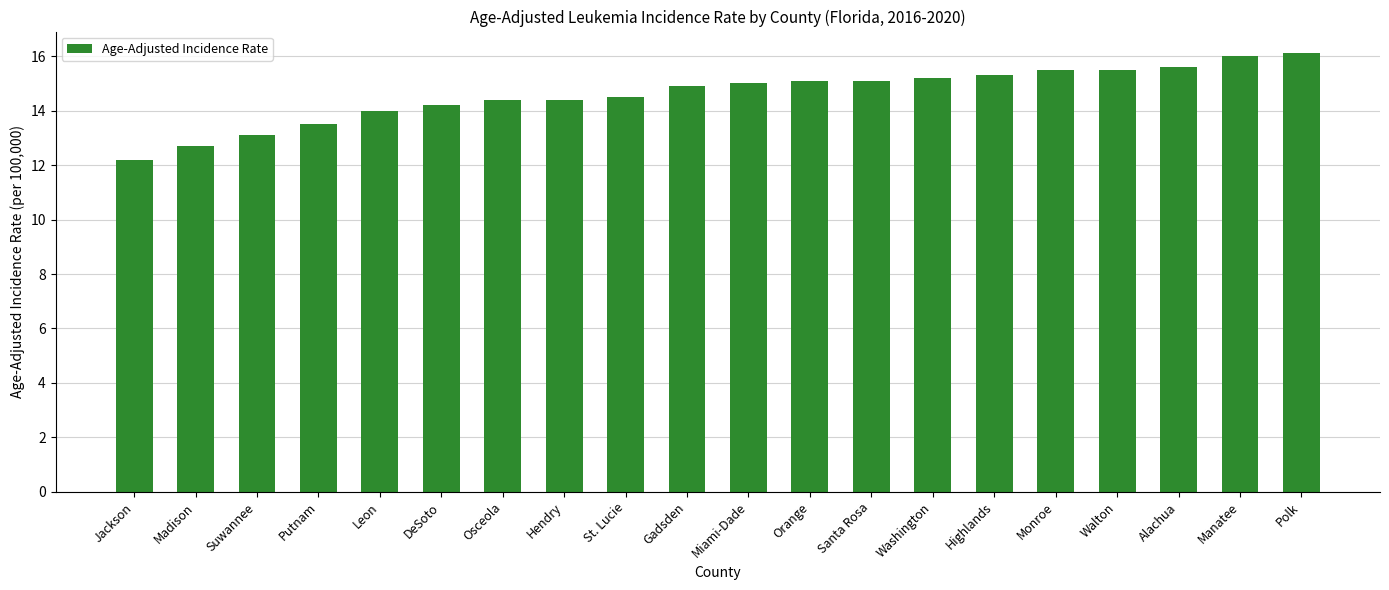

Reading left to right, what are all the values shown in this chart?

Jackson=12.2	Madison=12.7	Suwannee=13.1	Putnam=13.5	Leon=14.0	DeSoto=14.2	Osceola=14.4	Hendry=14.4	St. Lucie=14.5	Gadsden=14.9	Miami-Dade=15.0	Orange=15.1	Santa Rosa=15.1	Washington=15.2	Highlands=15.3	Monroe=15.5	Walton=15.5	Alachua=15.6	Manatee=16.0	Polk=16.1